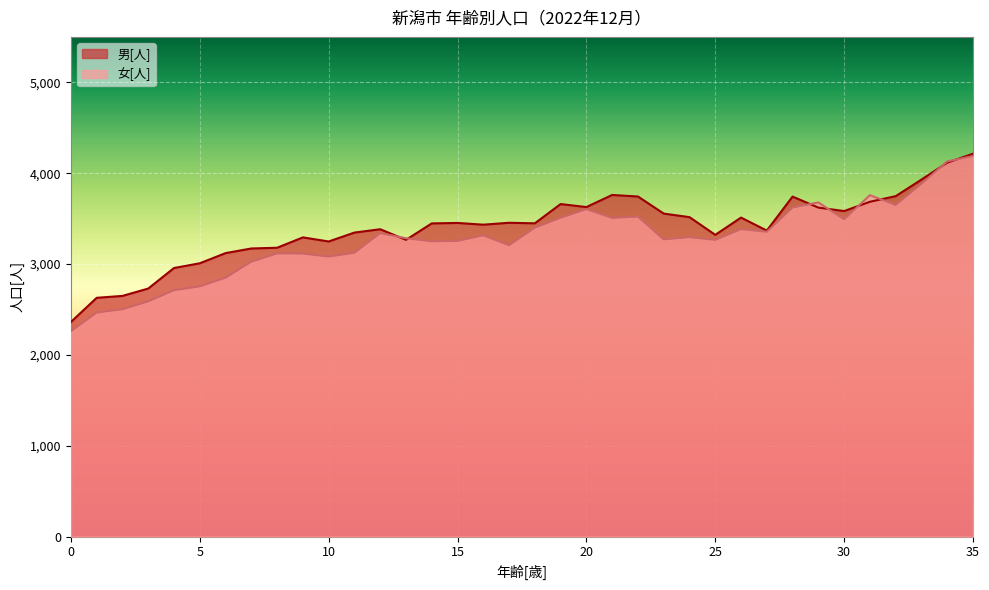

How many lines are shown in the chart?

2